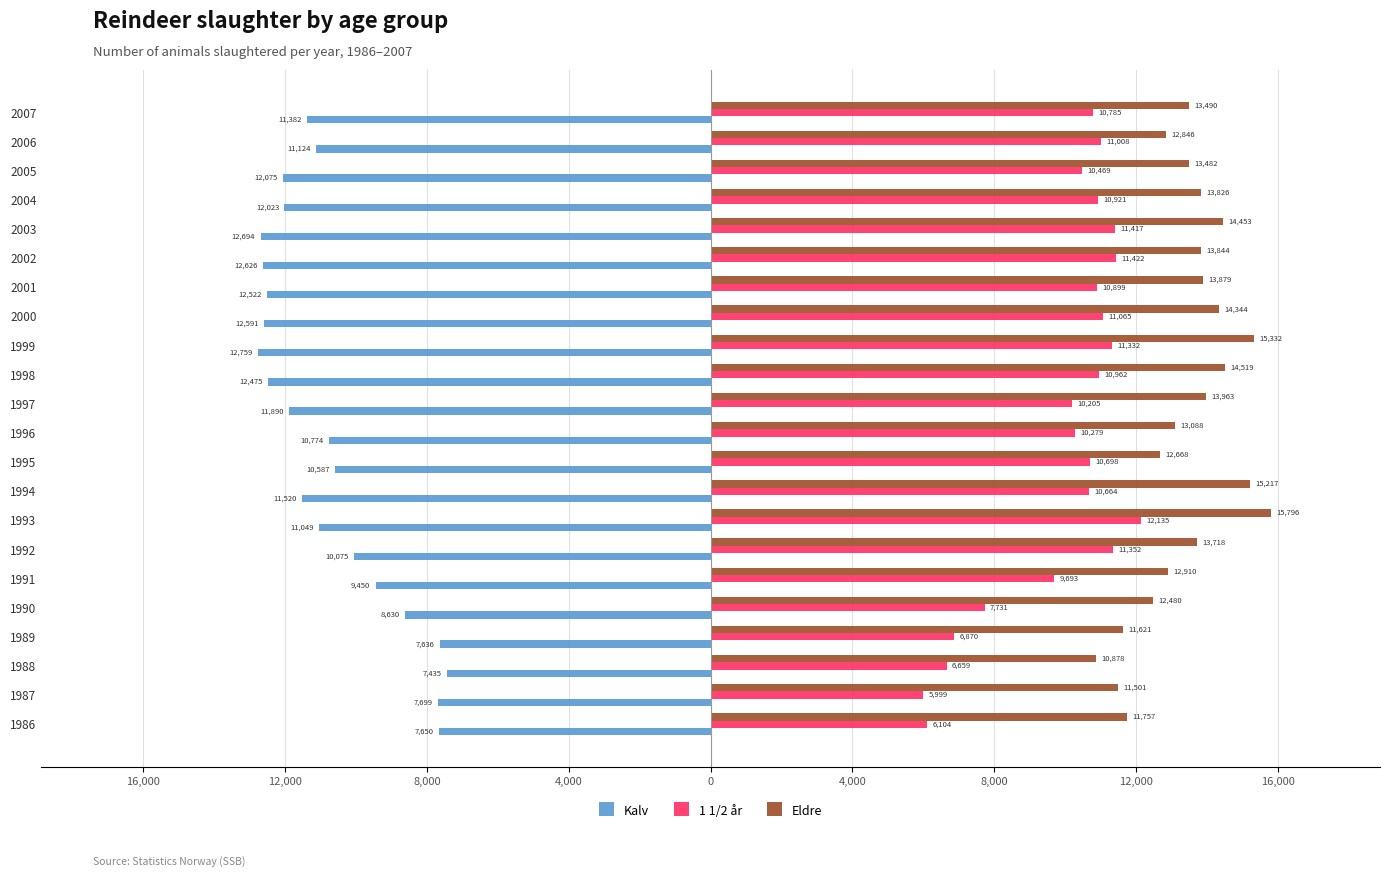

What are all the series names shown in the legend?

Kalv, 1 1/2 år, Eldre